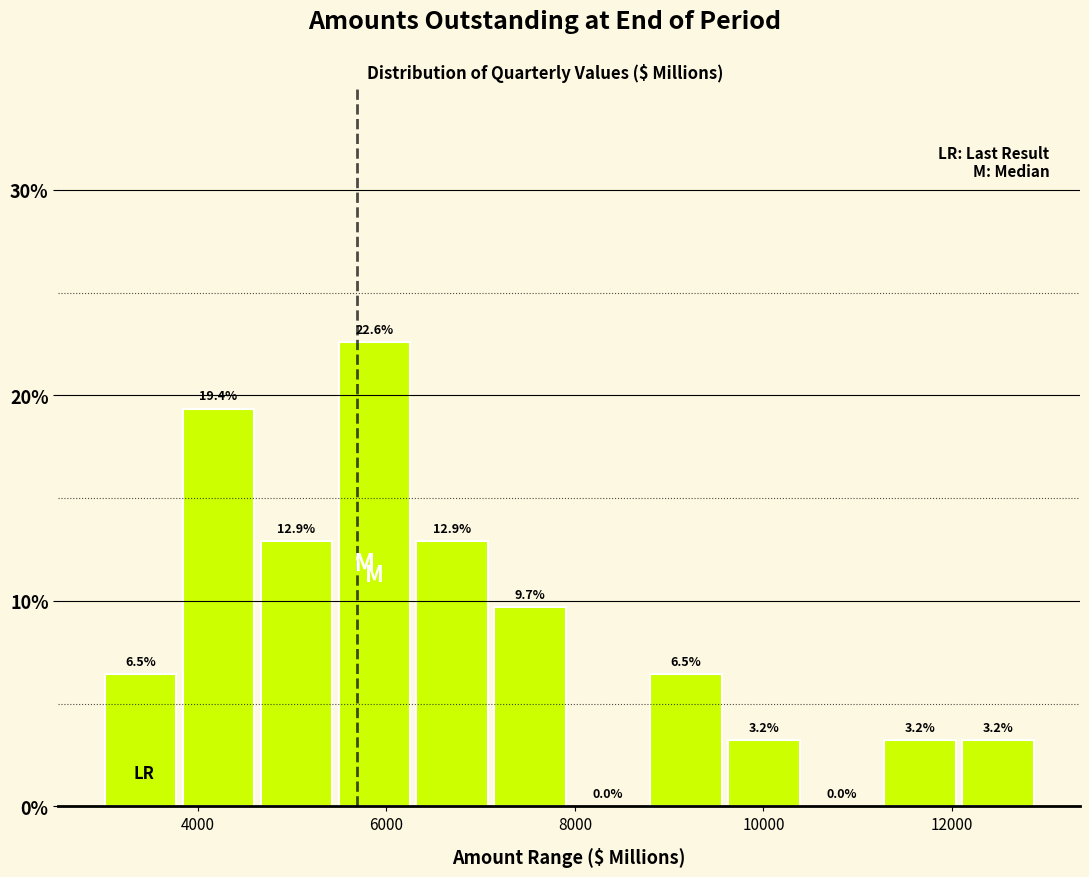

What is the height of the bar covering 9600 to 10400 on the x-axis? The bar edges are not printed on the chart, so give them approximately, as read against the axis.

3.2